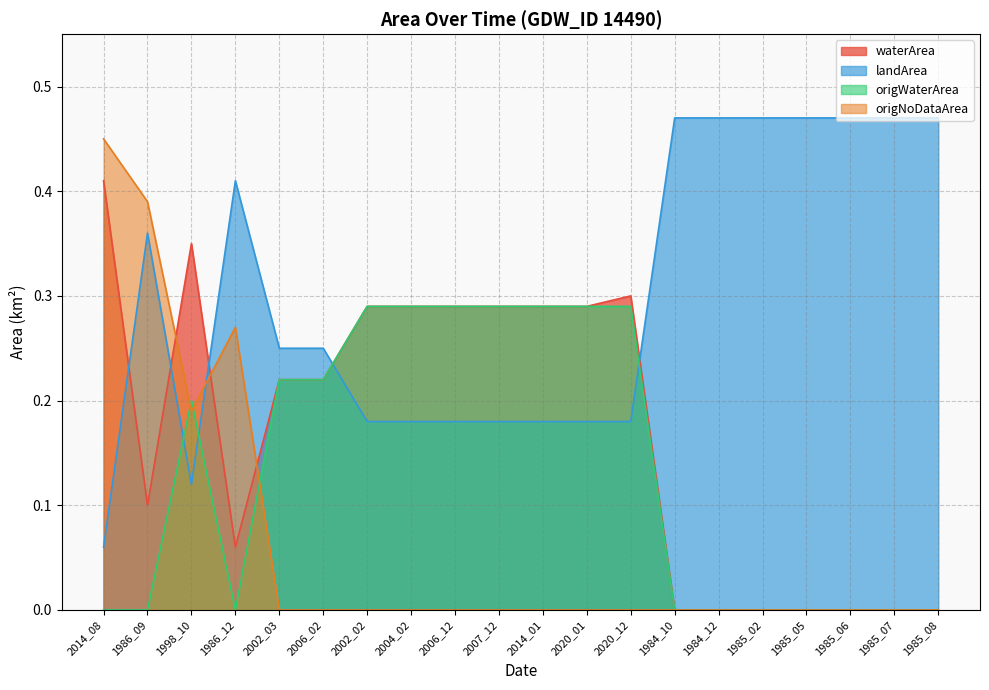

What is the sum of all origWaterArea values?

2.7